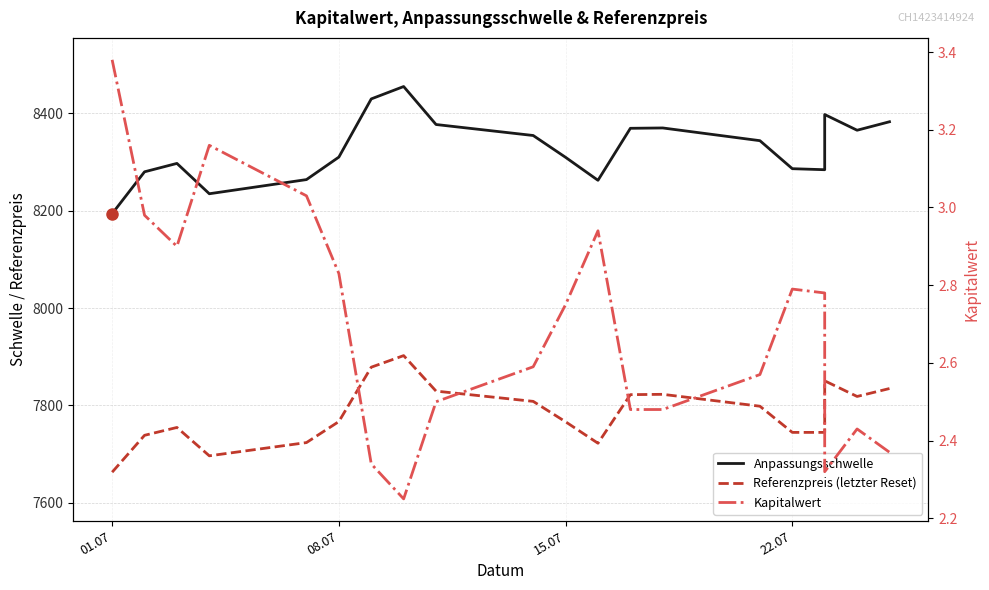

What is the sum of all Referenzpreis (letzter Reset) values?

155683.5